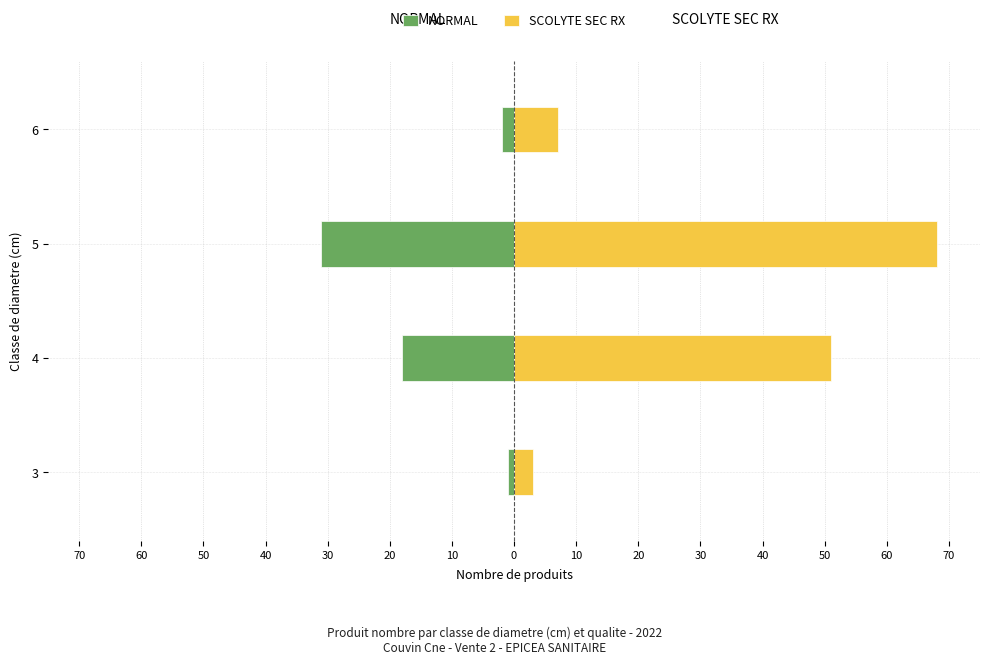

Which series has the widest spread of values?

SCOLYTE SEC RX